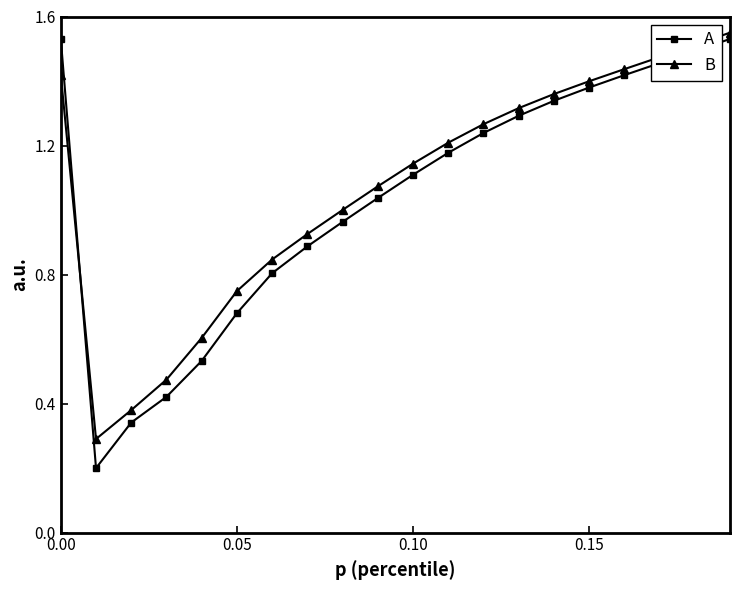

Which series has the largest range (max minus min)?

A